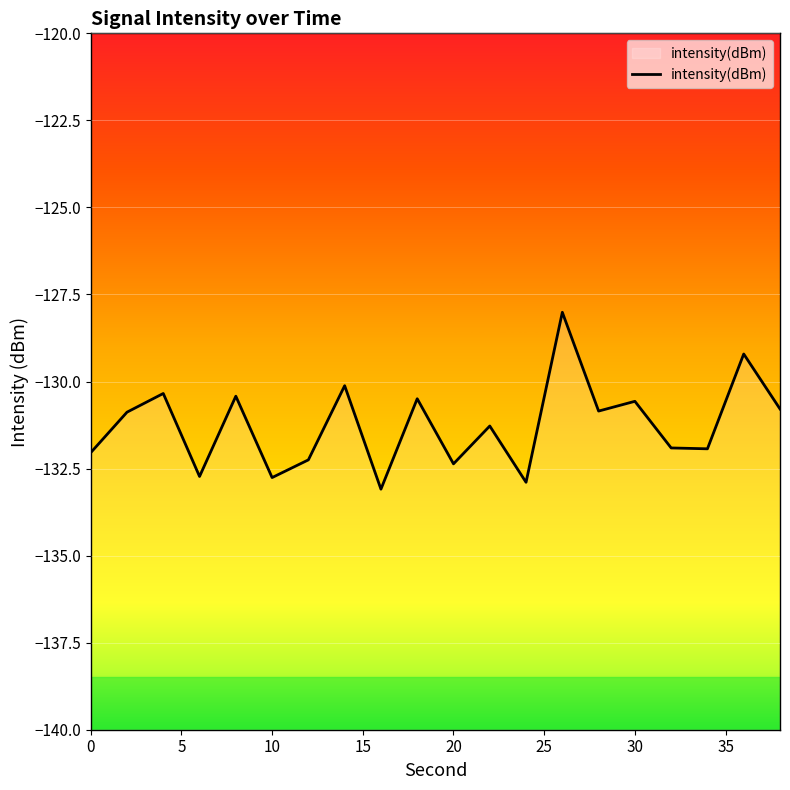

What is the greatest value displayed?

-128.0